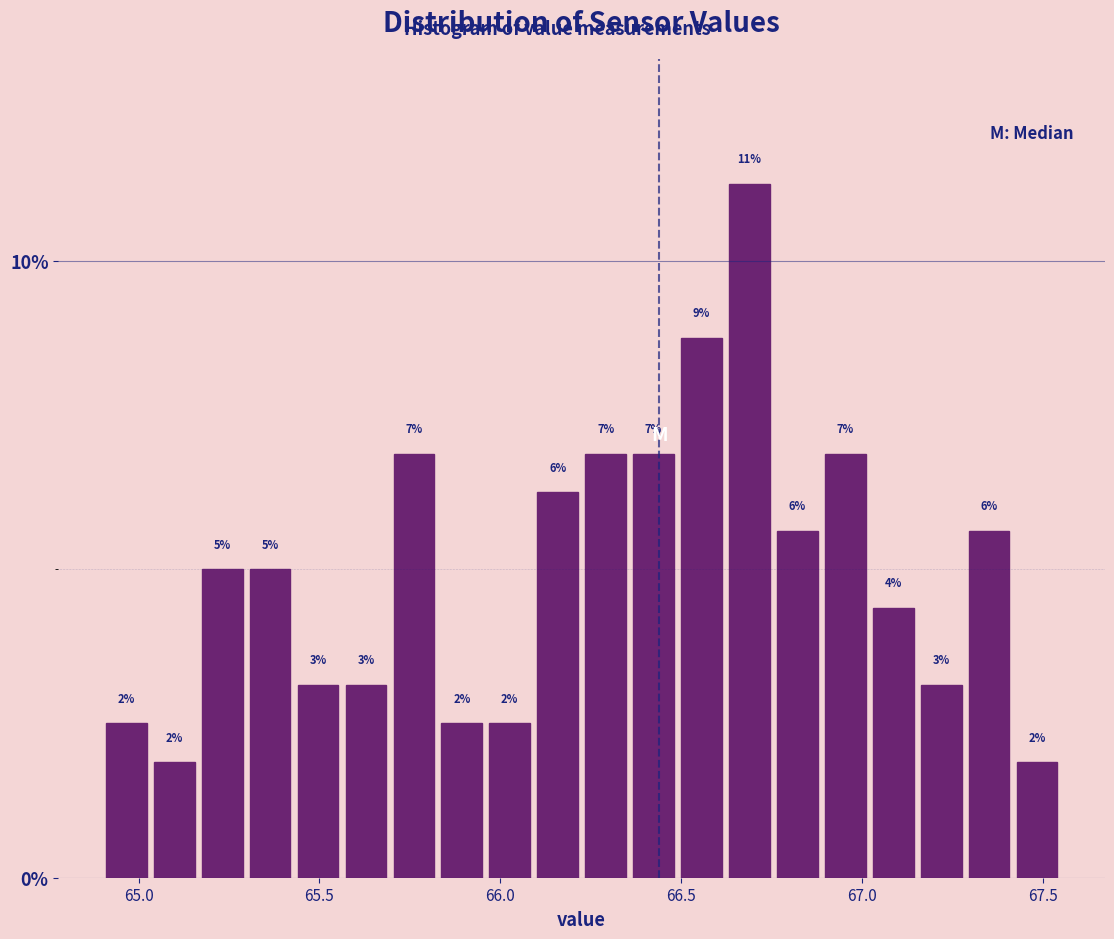

Around what value on the x-axis is the tallest bar? Give the approximate position of its centre, as read against the axis.

66.70